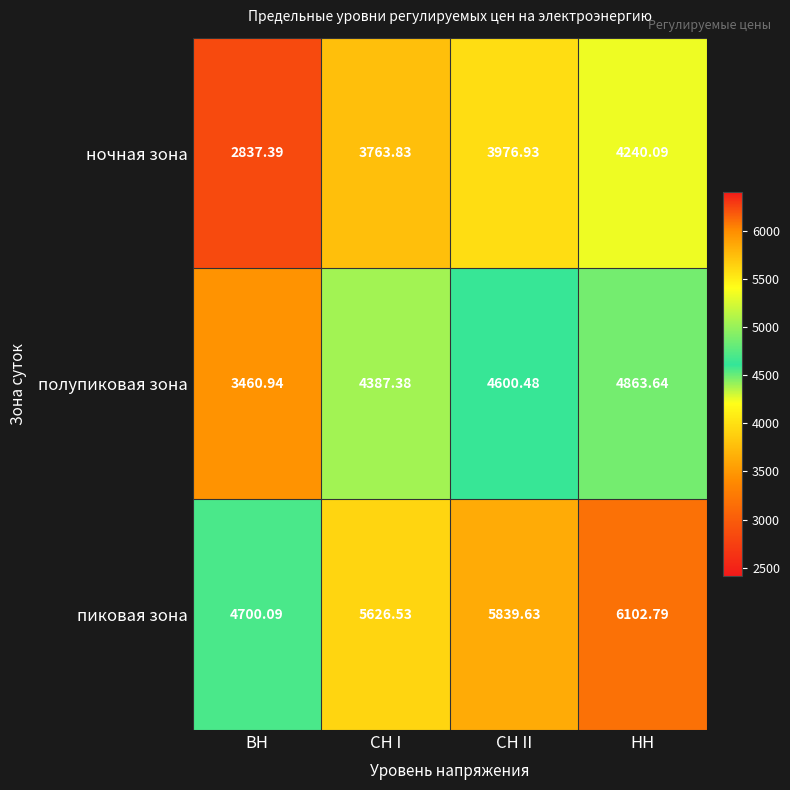

At ВН, list the series in order from largest to smallest.

пиковая зона, полупиковая зона, ночная зона